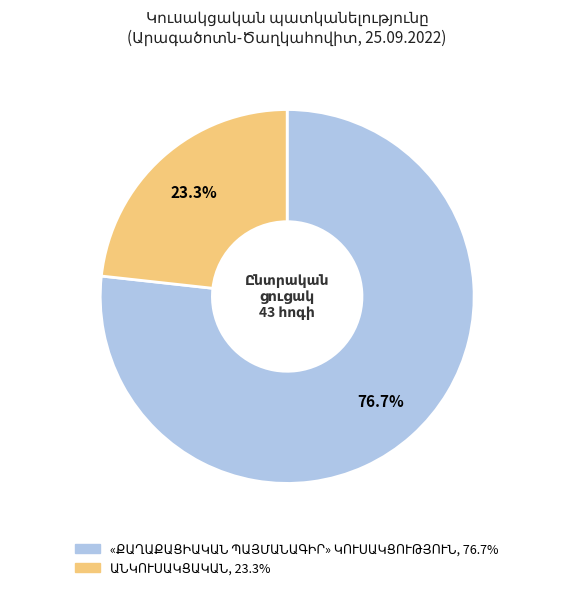

Does any single category account for the majority?

Yes